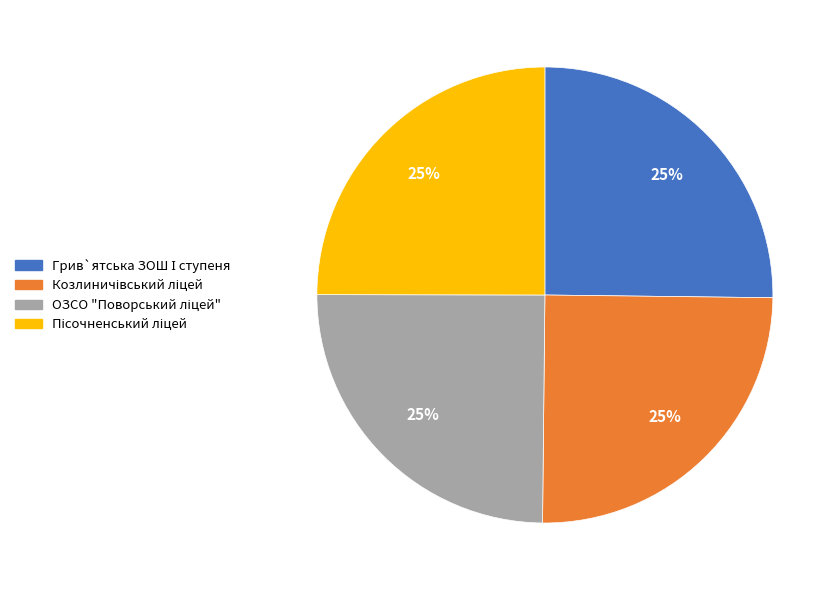

Does any single category account for the majority?

No